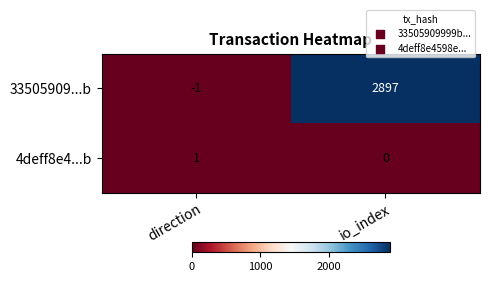

Where is 33505909...b nearest to the value 1448?

direction